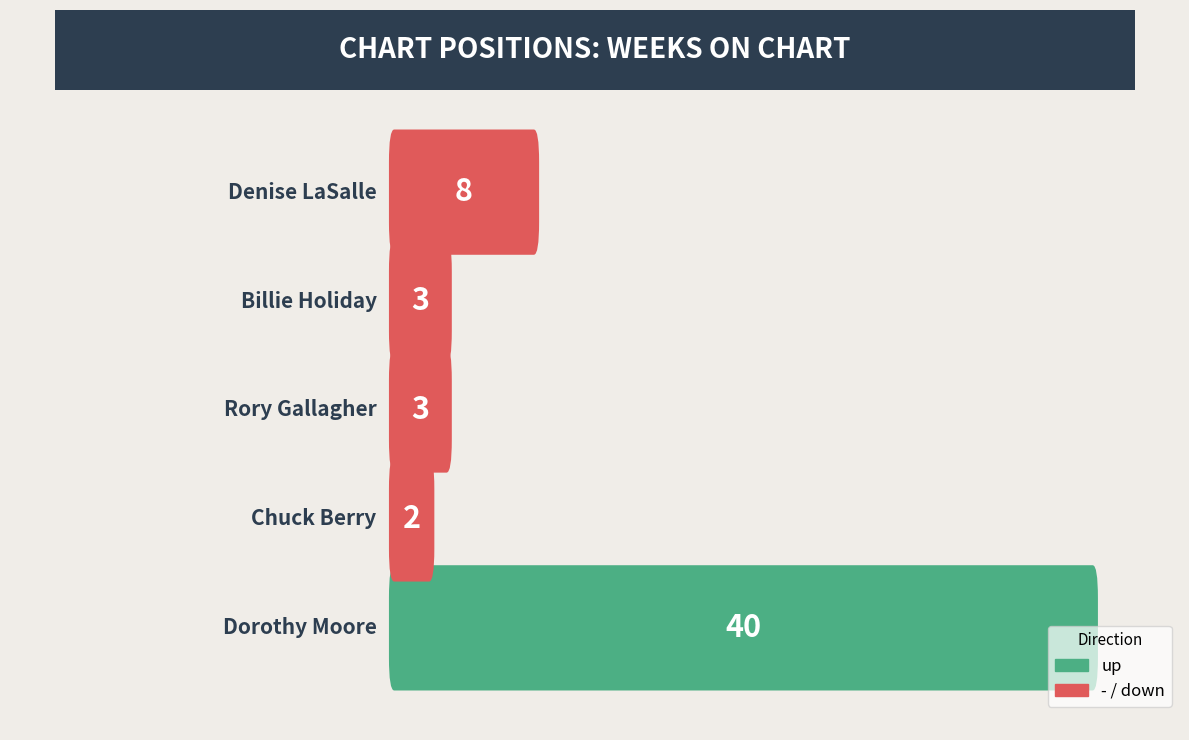

Between Chuck Berry and Denise LaSalle, which is larger?

Denise LaSalle